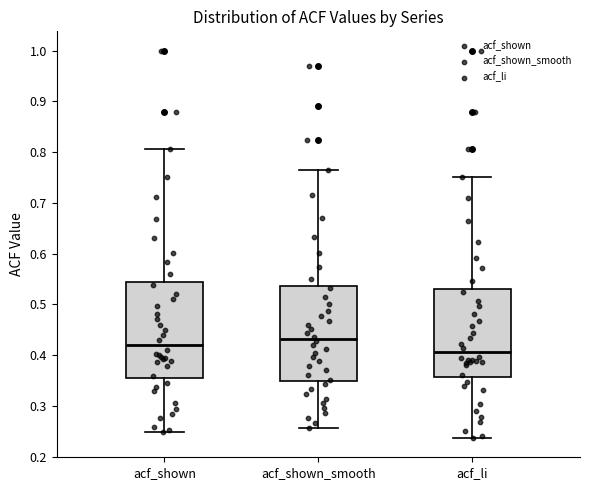

Reading left to right, transcribe this box plot: for each box, give where its median line is, the range the box spans, and where its two whiskers end, as read against the y-axis. The values are not printed on the chart, so give them approximately, as read against the axis.

acf_shown: median 0.42, box 0.36 to 0.54, whiskers 0.25 to 0.81
acf_shown_smooth: median 0.43, box 0.35 to 0.54, whiskers 0.26 to 0.77
acf_li: median 0.41, box 0.36 to 0.53, whiskers 0.24 to 0.75